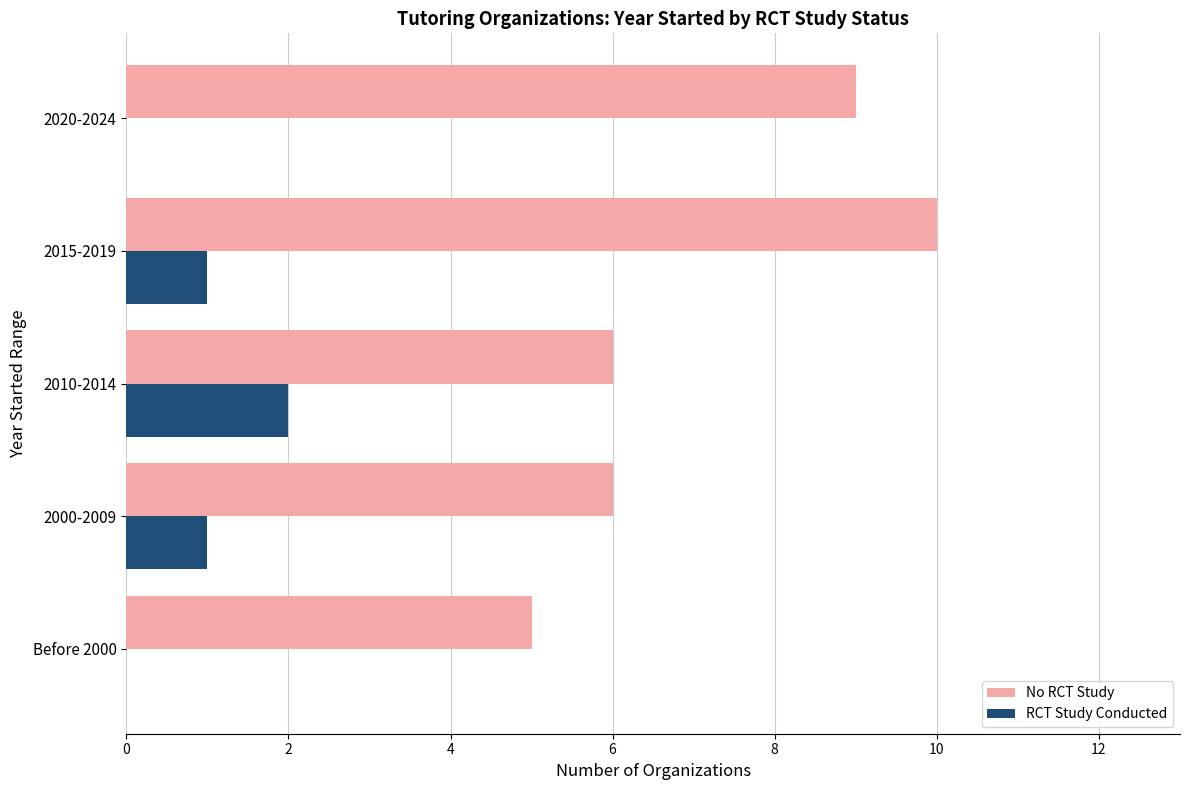

Which series changed the most between 2000-2009 and 2015-2019?

No RCT Study